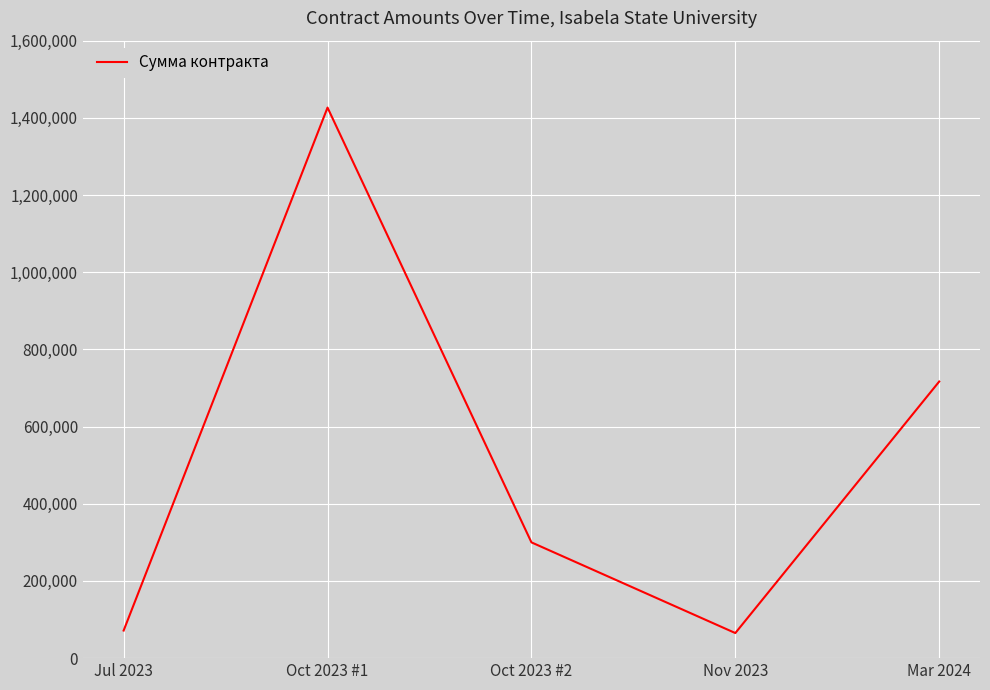

How many lines are shown in the chart?

1